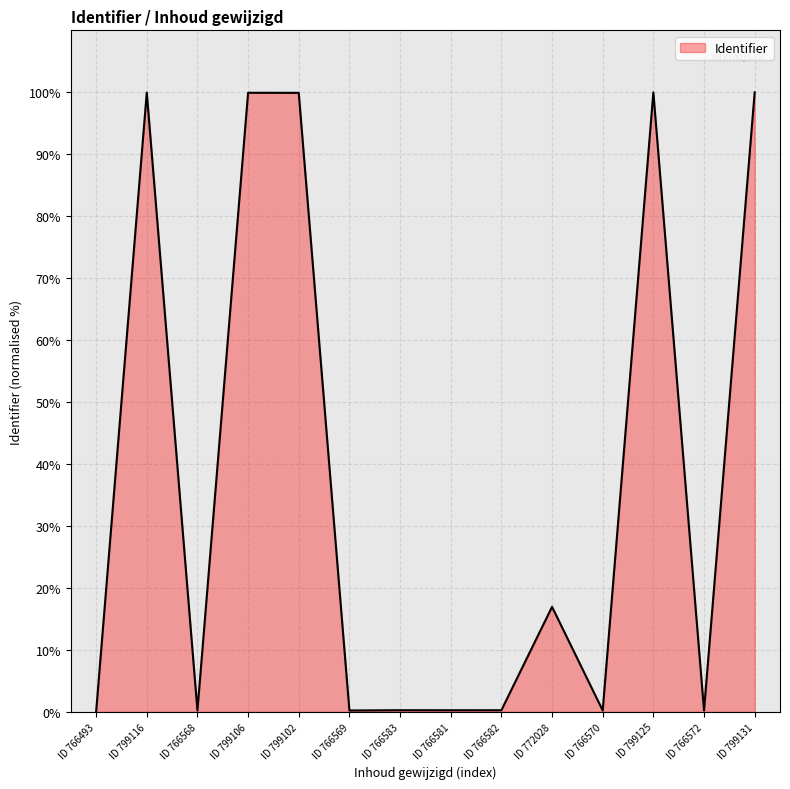

What position from the right is ID 799106?

11